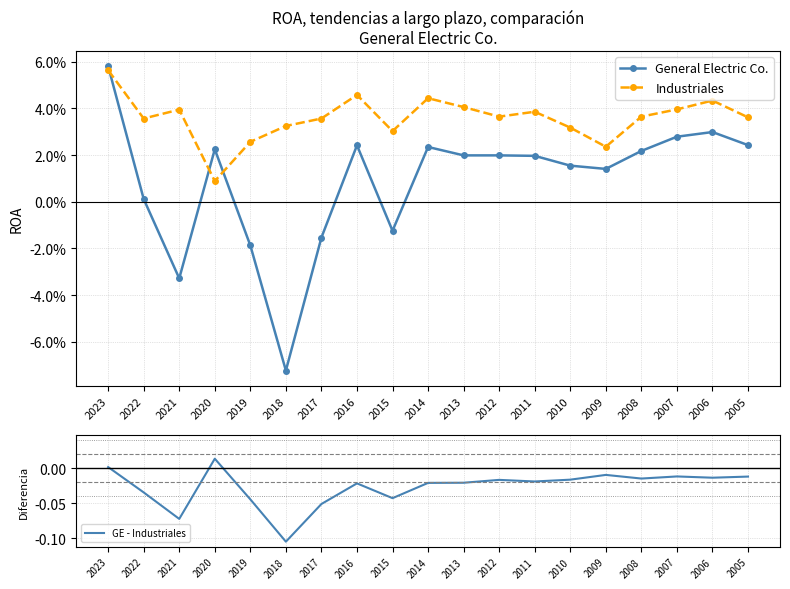

Reading left to right, extract all data points from this chart.

General Electric Co.: 2023=0.1	2022=0.0	2021=-0.0	2020=0.0	2019=-0.0	2018=-0.1	2017=-0.0	2016=0.0	2015=-0.0	2014=0.0	2013=0.0	2012=0.0	2011=0.0	2010=0.0	2009=0.0	2008=0.0	2007=0.0	2006=0.0	2005=0.0
Industriales: 2023=0.1	2022=0.0	2021=0.0	2020=0.0	2019=0.0	2018=0.0	2017=0.0	2016=0.0	2015=0.0	2014=0.0	2013=0.0	2012=0.0	2011=0.0	2010=0.0	2009=0.0	2008=0.0	2007=0.0	2006=0.0	2005=0.0
GE - Industriales: 2023=0.0	2022=-0.0	2021=-0.1	2020=0.0	2019=-0.0	2018=-0.1	2017=-0.1	2016=-0.0	2015=-0.0	2014=-0.0	2013=-0.0	2012=-0.0	2011=-0.0	2010=-0.0	2009=-0.0	2008=-0.0	2007=-0.0	2006=-0.0	2005=-0.0